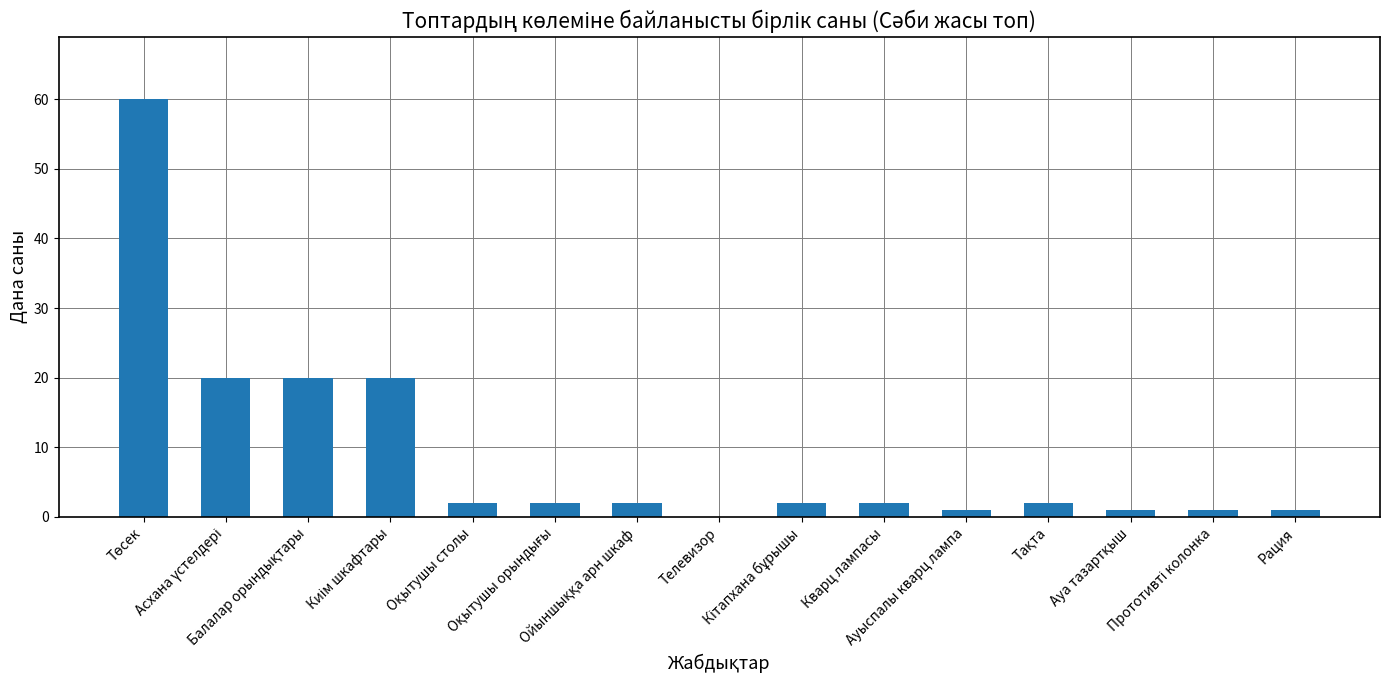

True or false: the data shows 0 at Телевизор.

True